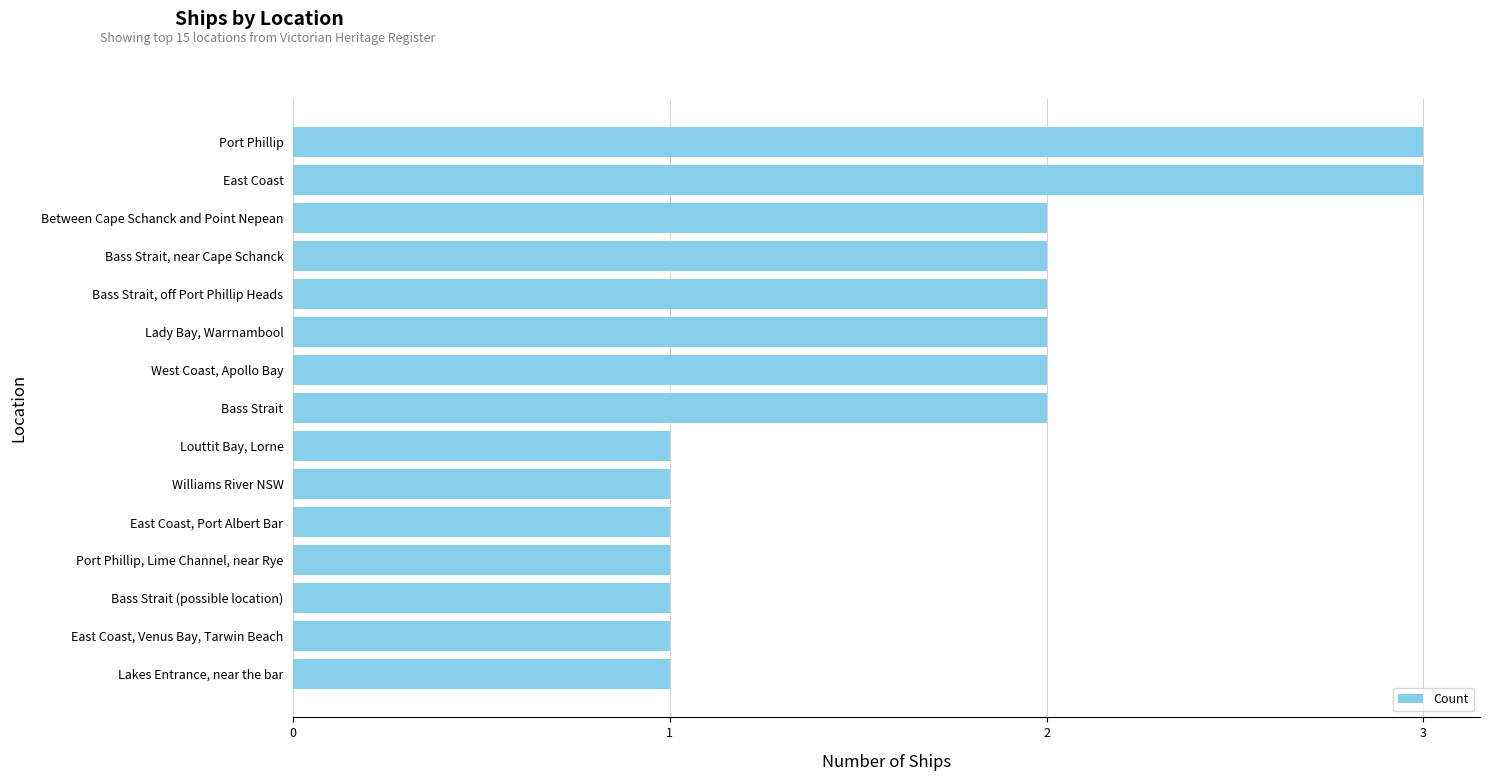

What is the change in value from Louttit Bay, Lorne to Bass Strait?

+1